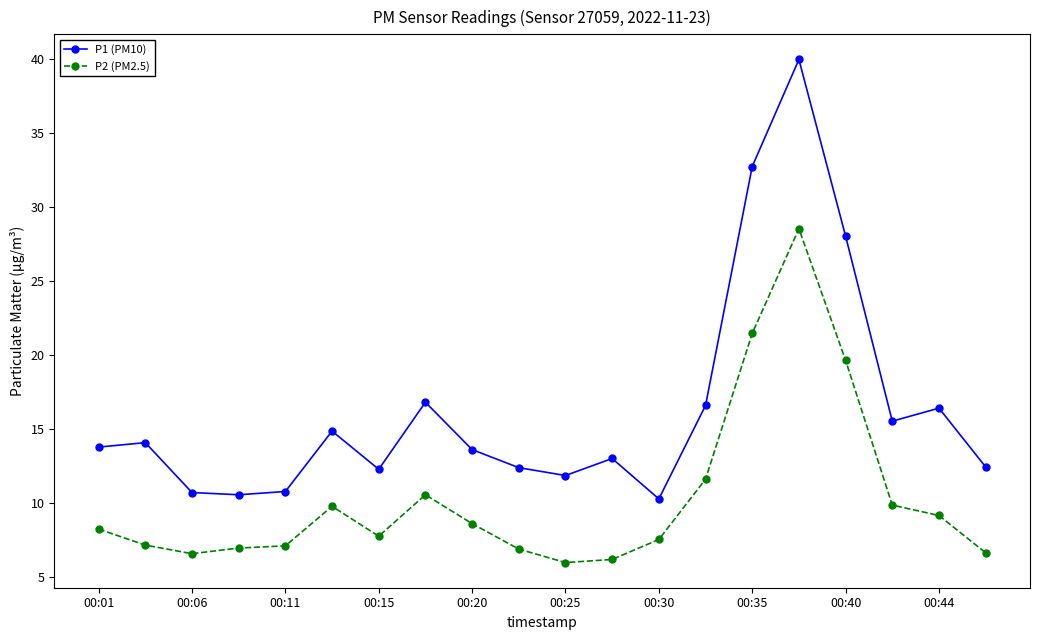

Rank the series by their average value, from highest to lowest.

P1 (PM10), P2 (PM2.5)